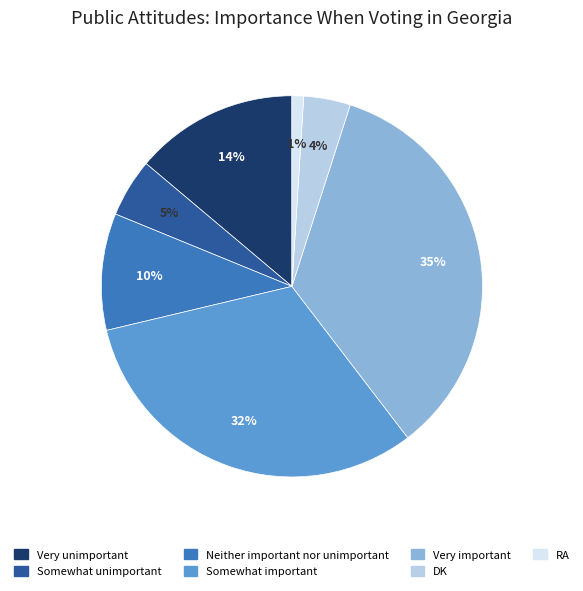

To the nearest percent, what is the combined percentage of Neither important nor unimportant and DK?

14%